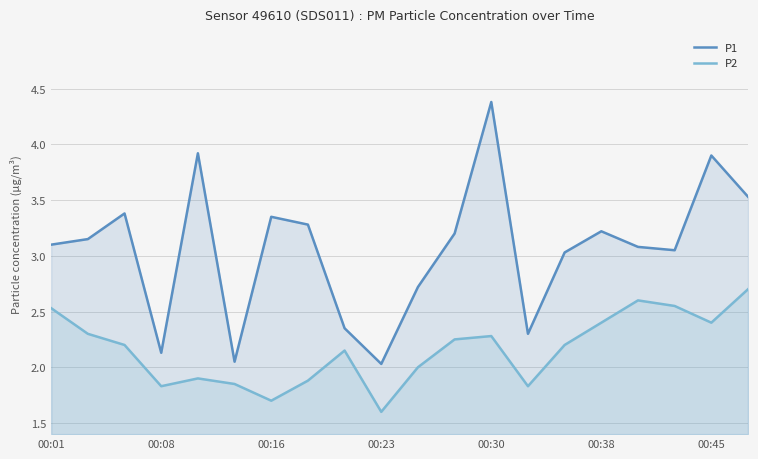

What is the approximate value of P2 at 00:16?

1.7